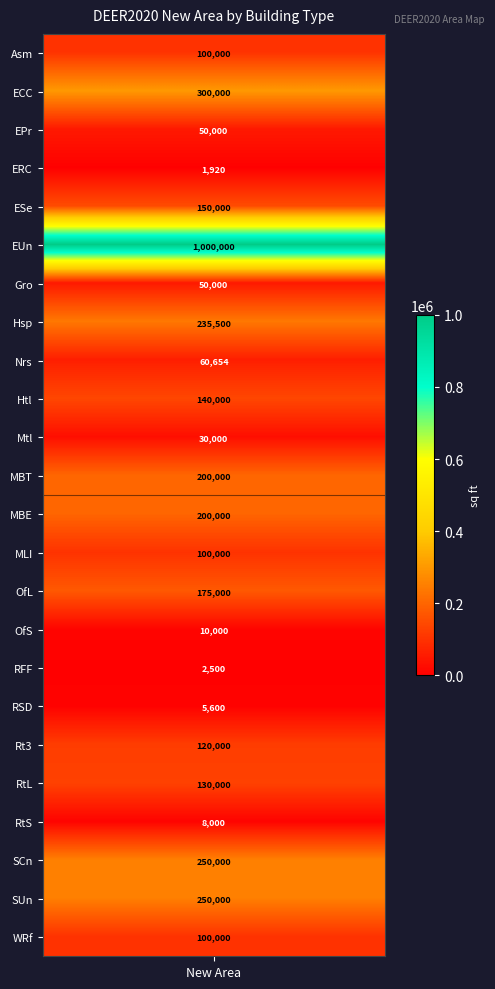

What is the difference between the values at 6 and 3?

48080